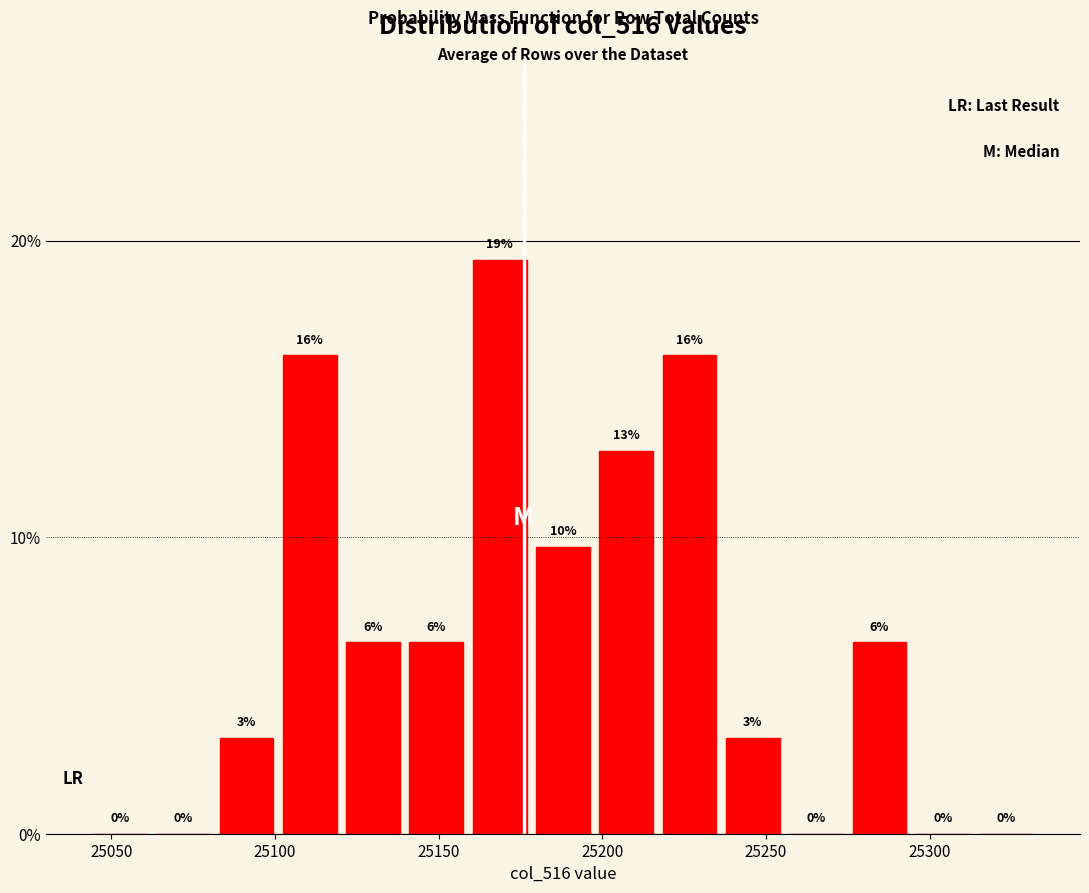

Read against the x-axis, roughly where is the centre of the tallest bar?

25170